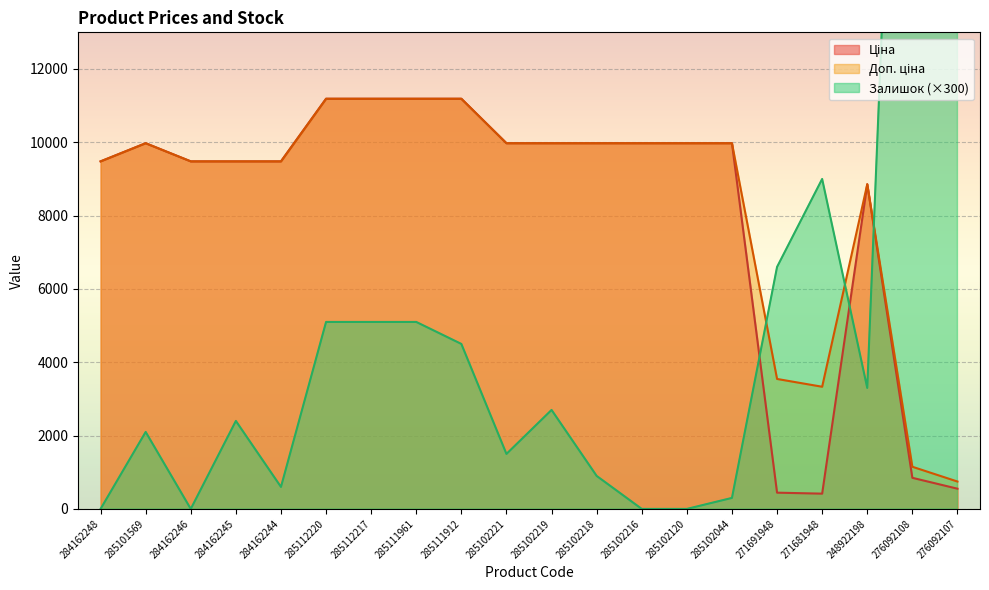

List the series in order of their peak value, lowest first.

Ціна, Доп. ціна, Залишок